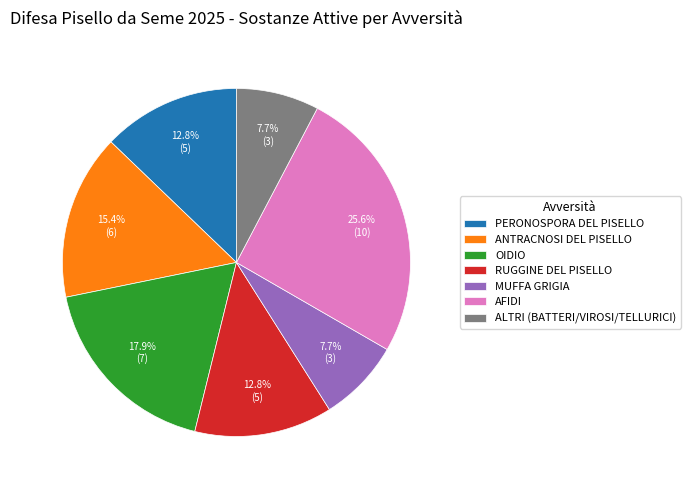

How many slices are in this pie chart?

7